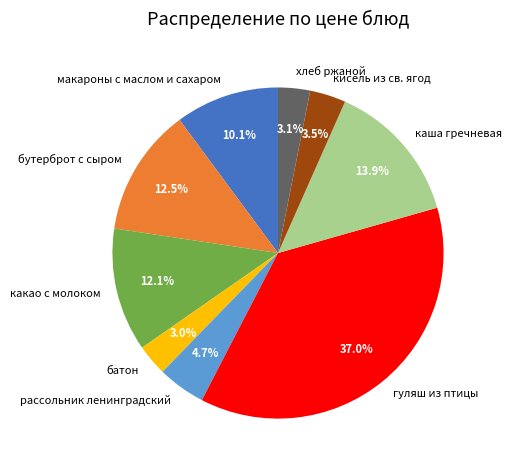

Is батон the majority of the pie?

No